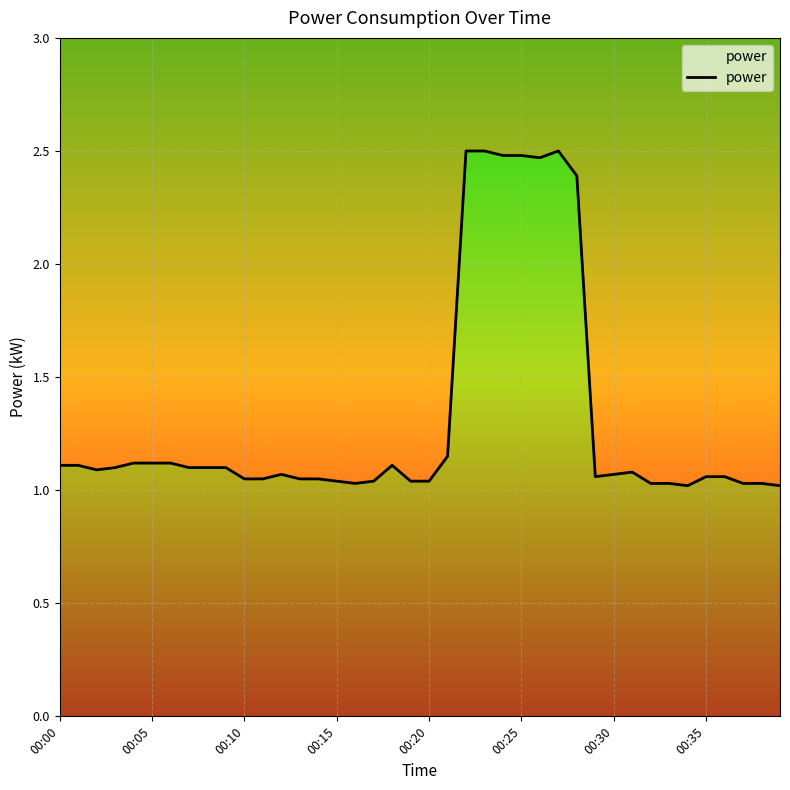

What is the difference between the second highest and minimum values?

1.5